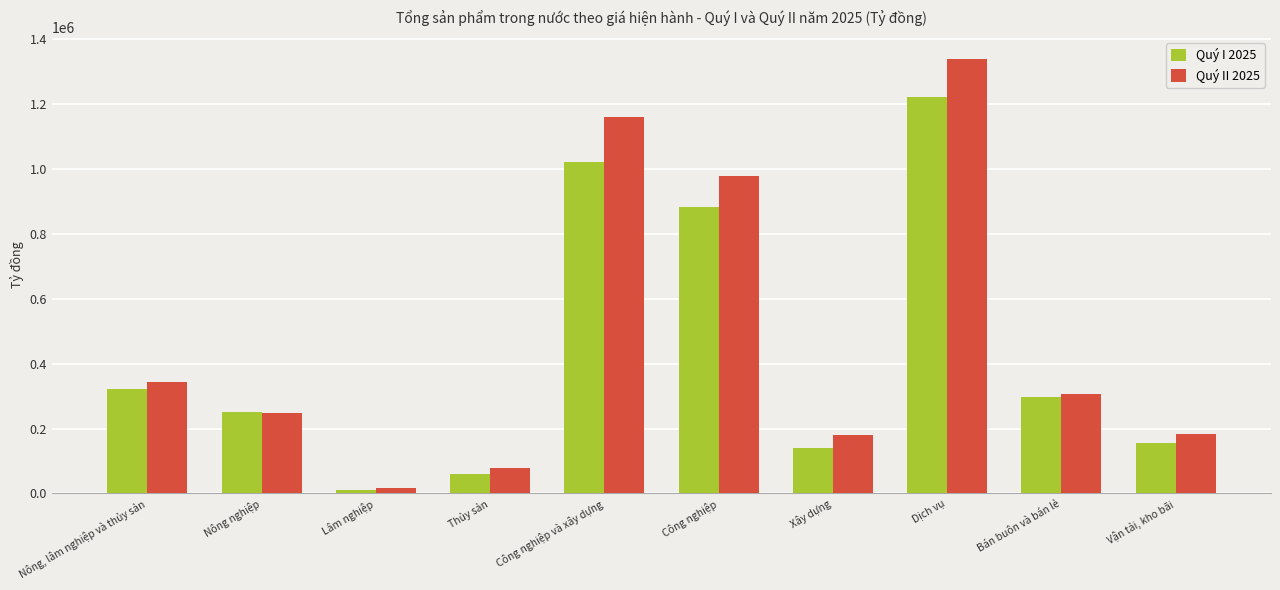

What is the spread (max minus min) of values at Công nghiệp?

95087.9